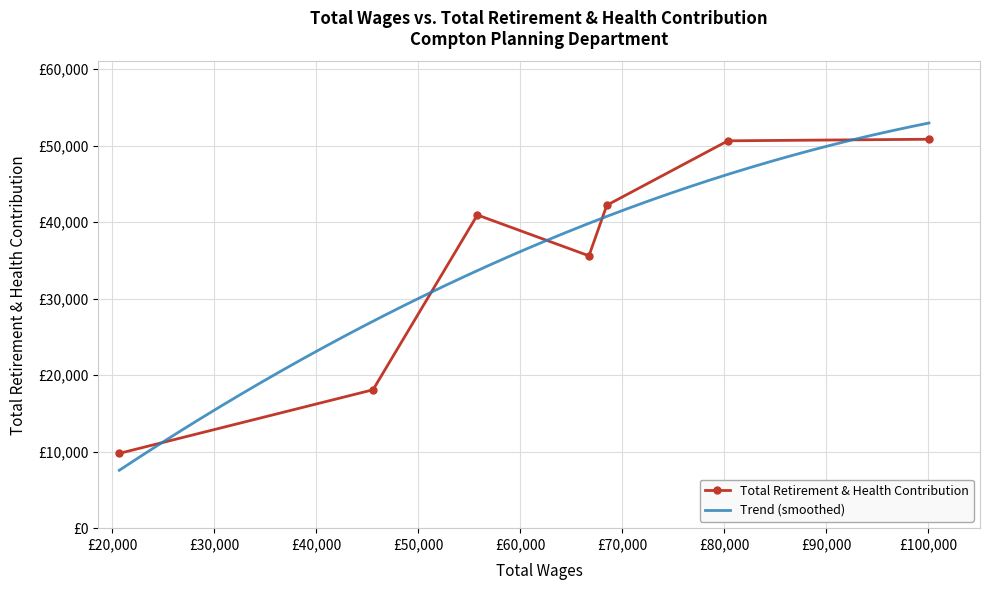

What is the average value?

35441